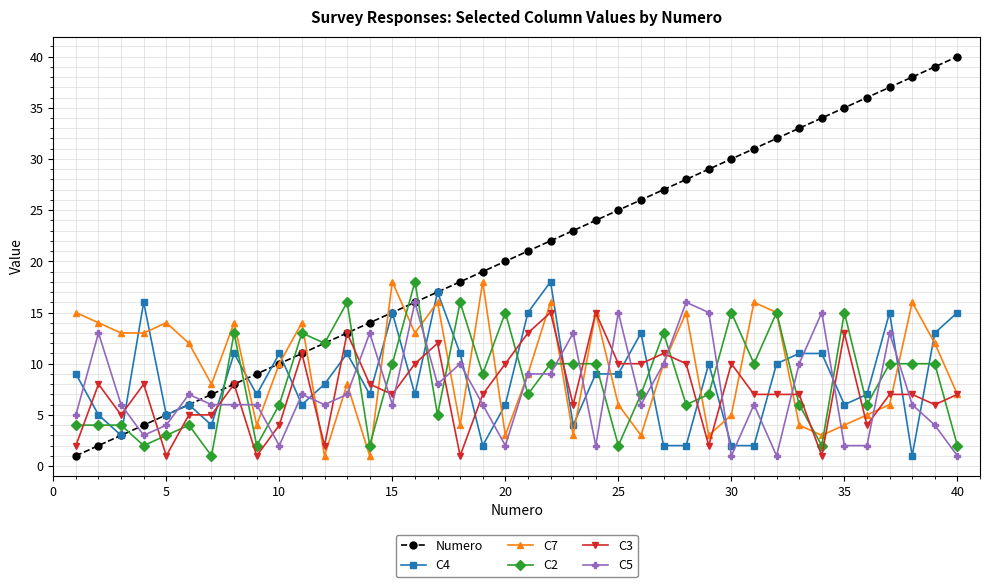

True or false: C2 and C7 intersect in this chart.

True